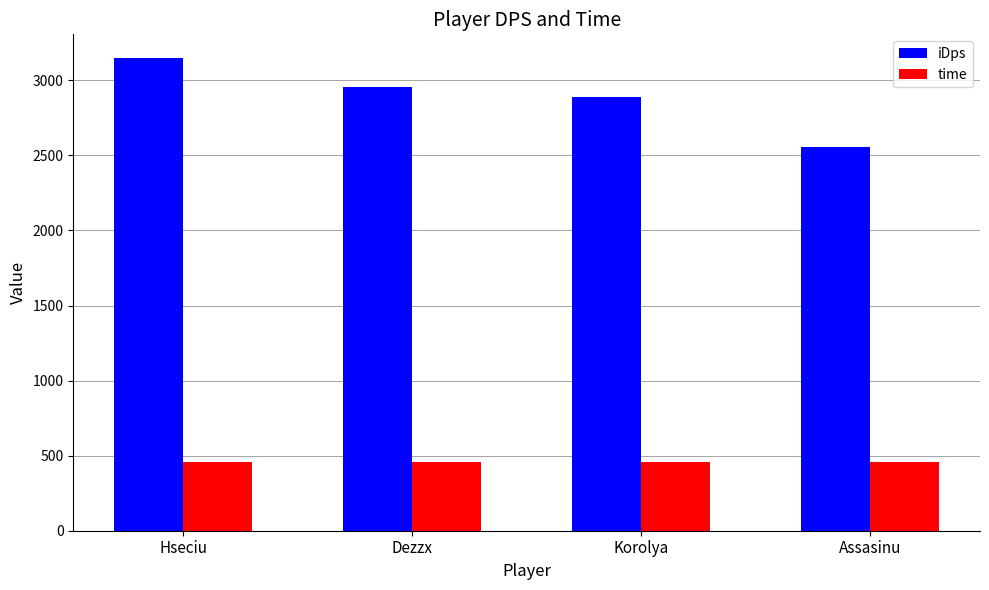

What is the label of the 4th bar from the left?

Assasinu